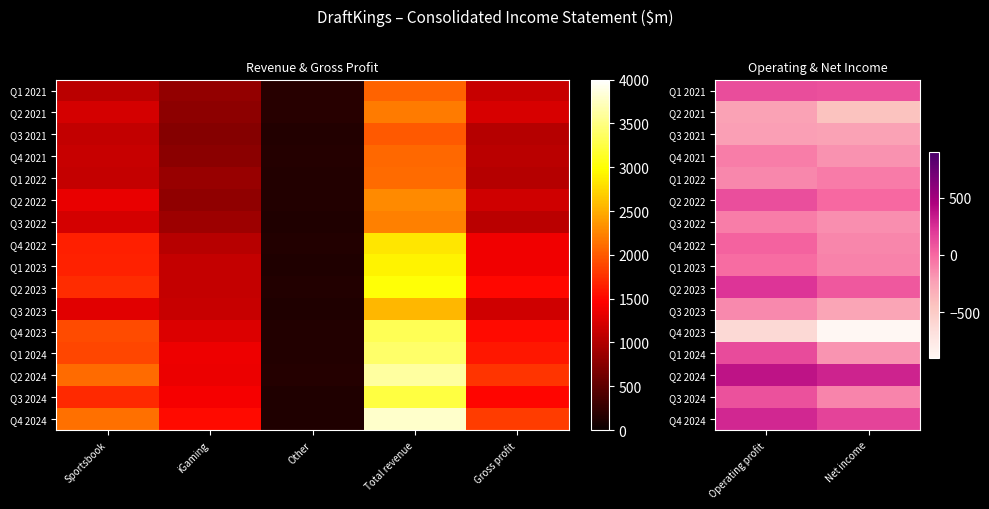

The Q2 2022 series shows 174.1 at Operating profit. True or false?

False